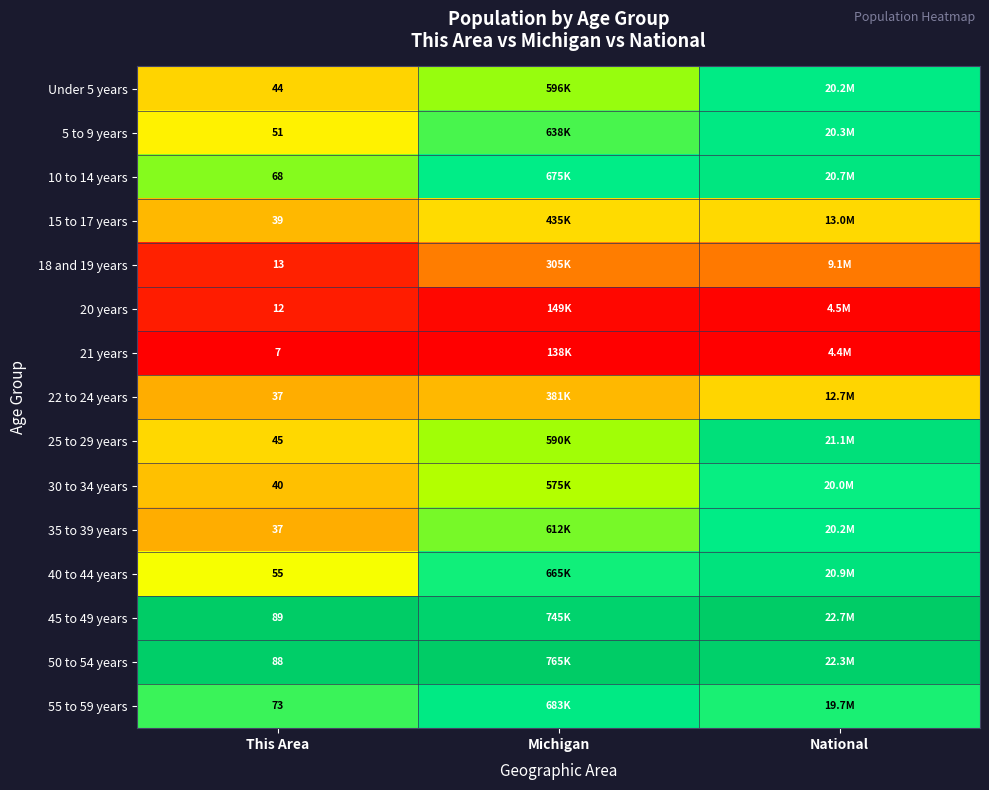

How many series are shown in this chart?

15